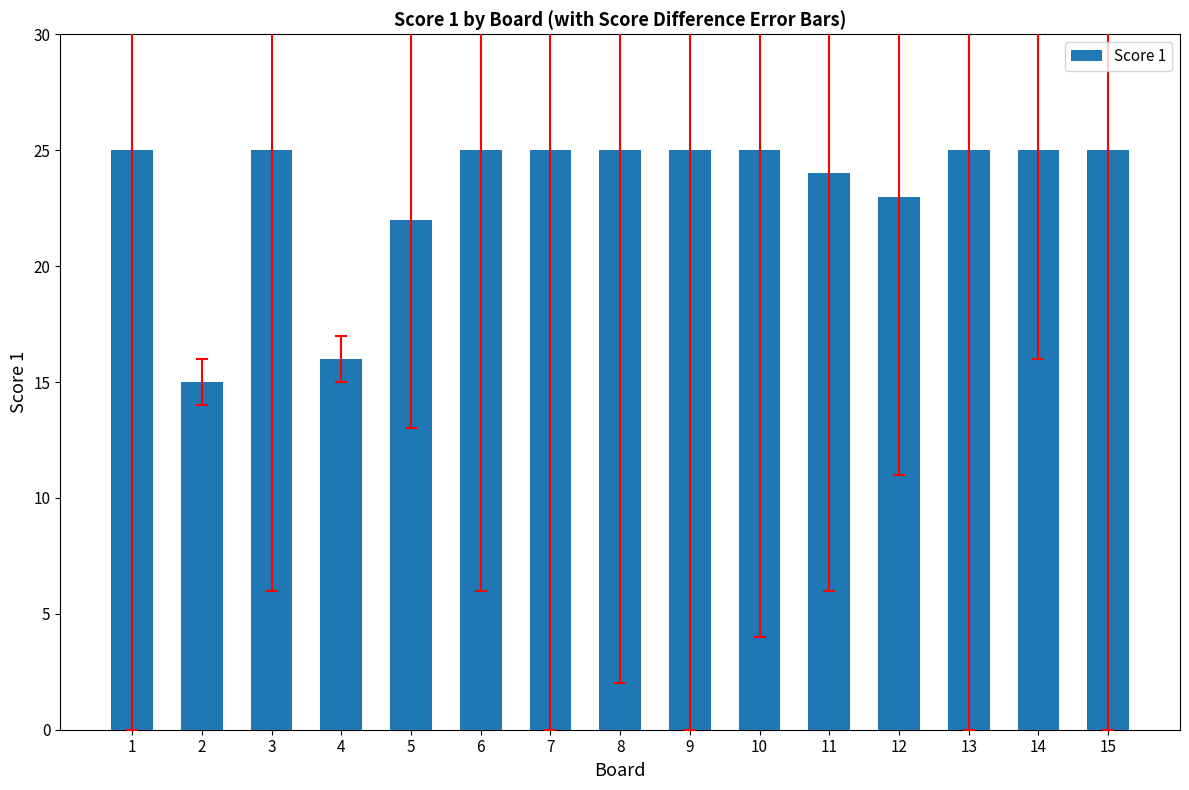

What is the value of the 6th bar from the left?

25